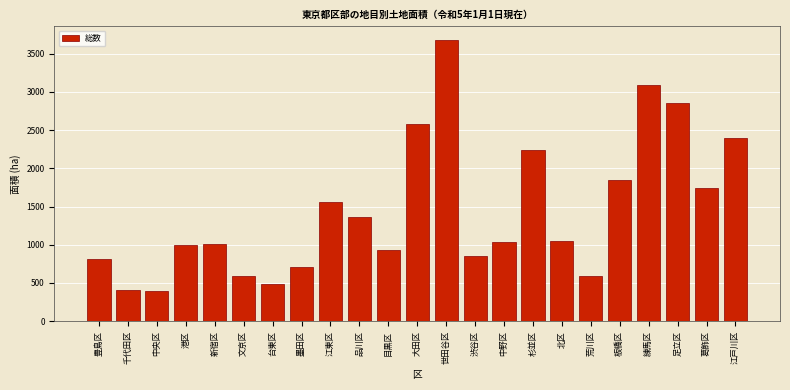

What is the sum of the values at 杉並区 and 文京区?

2832.0